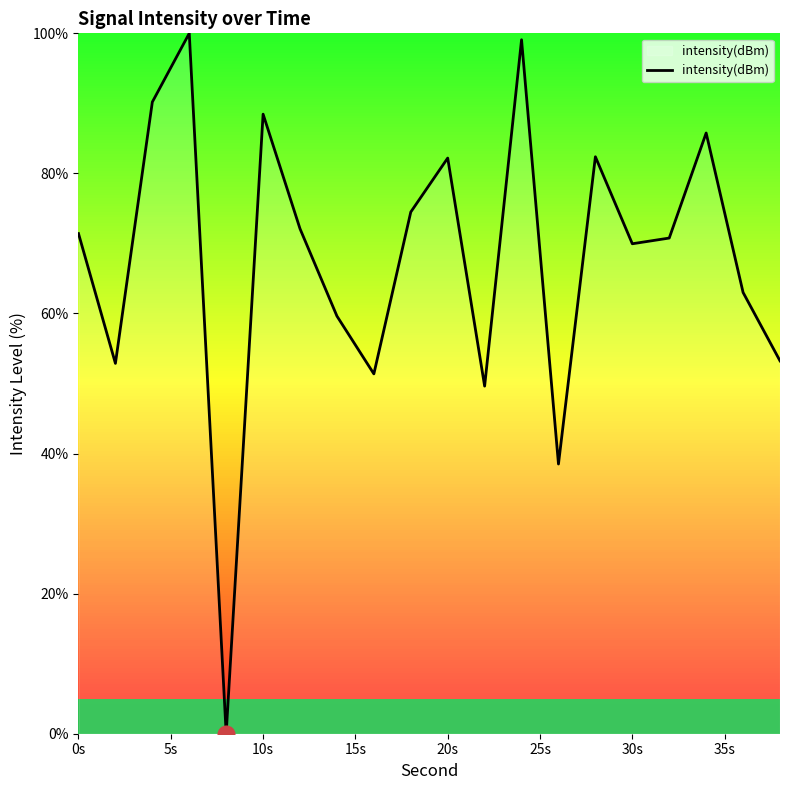

What is the difference between the maximum and minimum values?

100.0